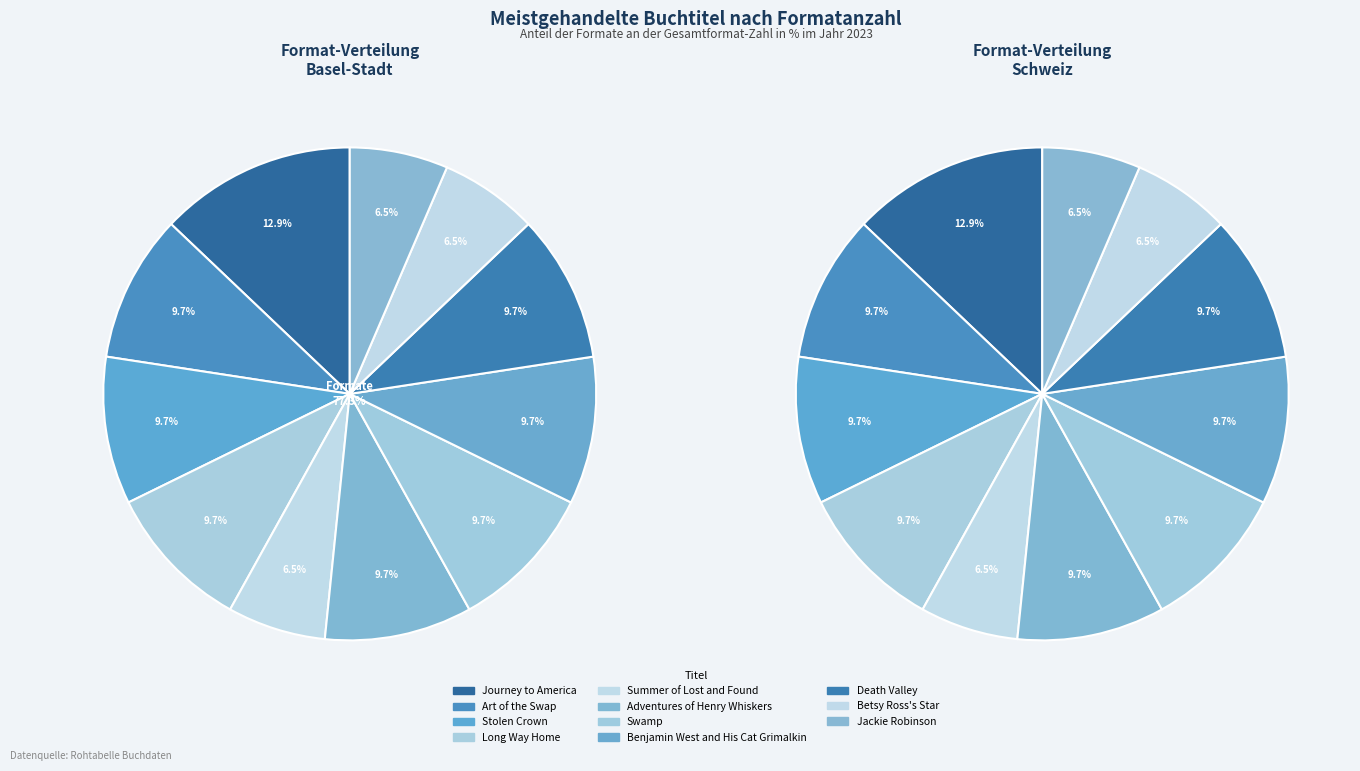

Is the sum of Death Valley and Stolen Crown greater than half?

No